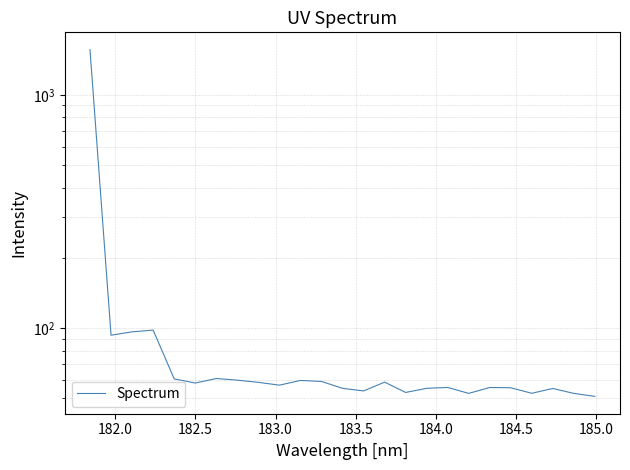

Does the chart display data point markers on the line(s)?

No